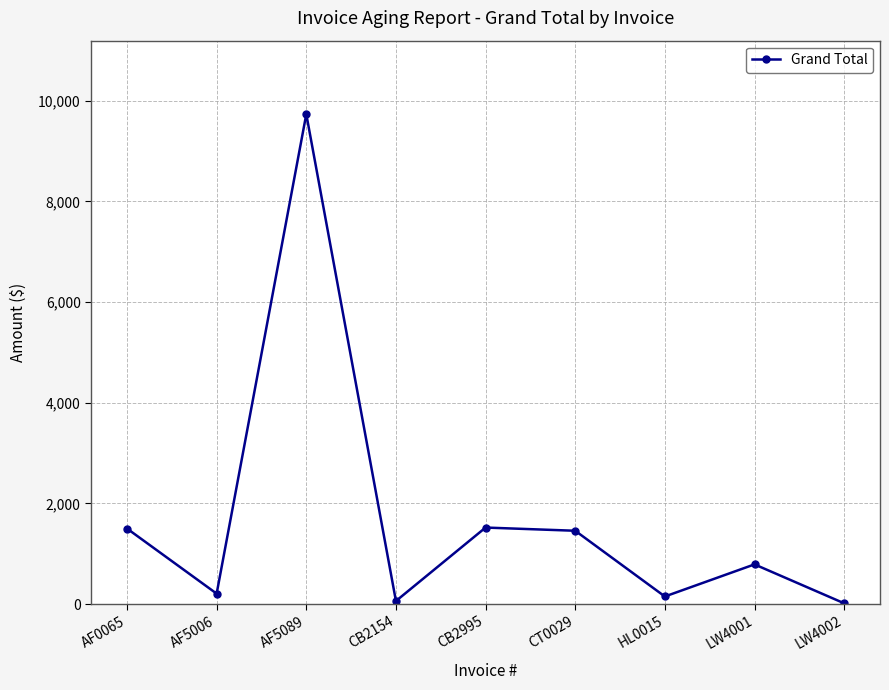

What position from the right is AF0065?

9